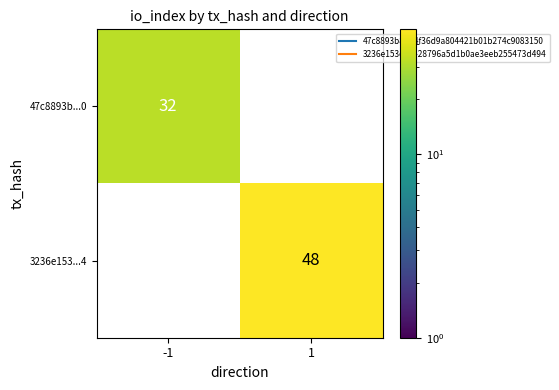

At which label is 47c8893b...0 closest to 32?

-1